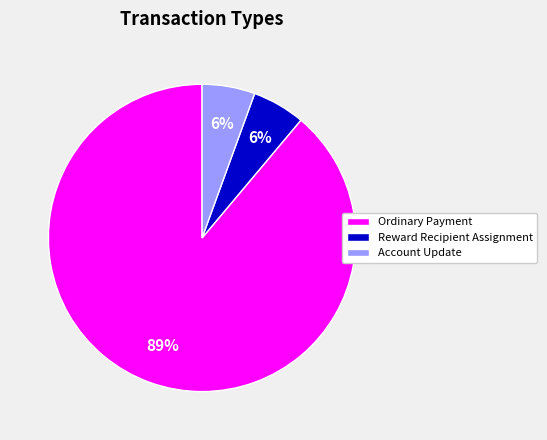

True or false: Ordinary Payment accounts for 89% of the total.

True